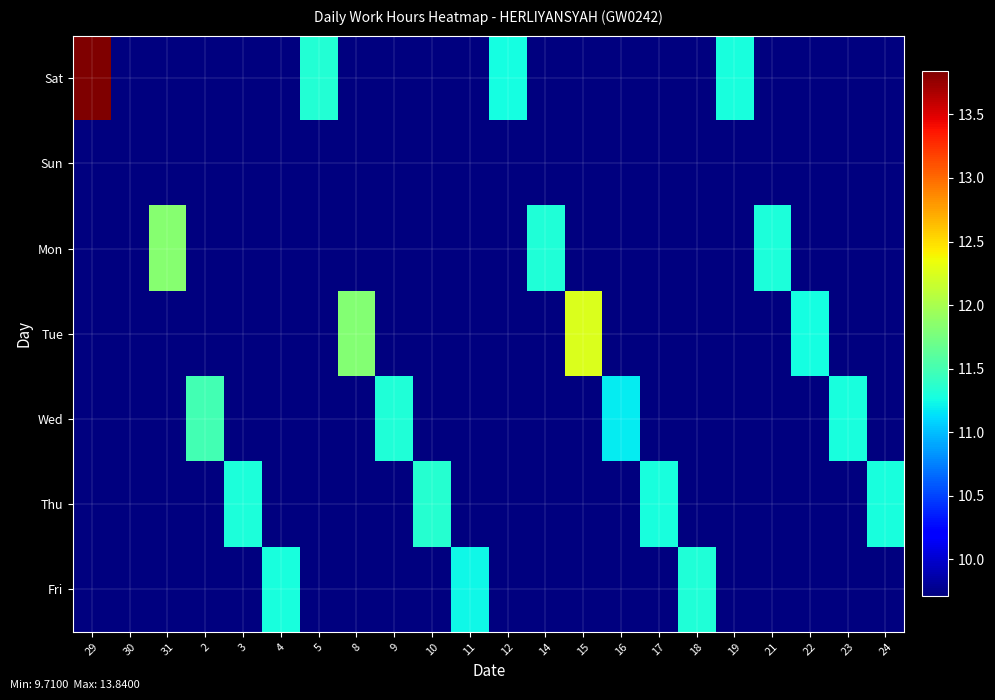

At 3, list the series in order from smallest to largest.

Sat, Sun, Mon, Tue, Wed, Fri, Thu